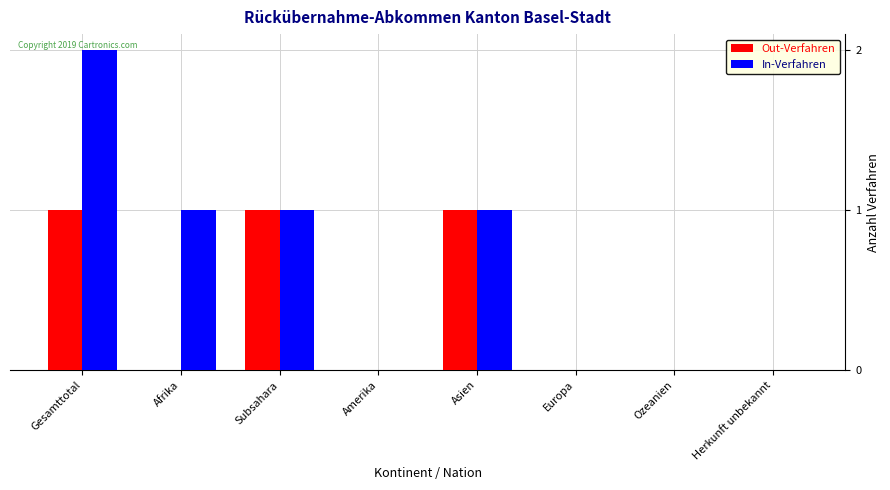

What is the maximum value for Out-Verfahren?

1